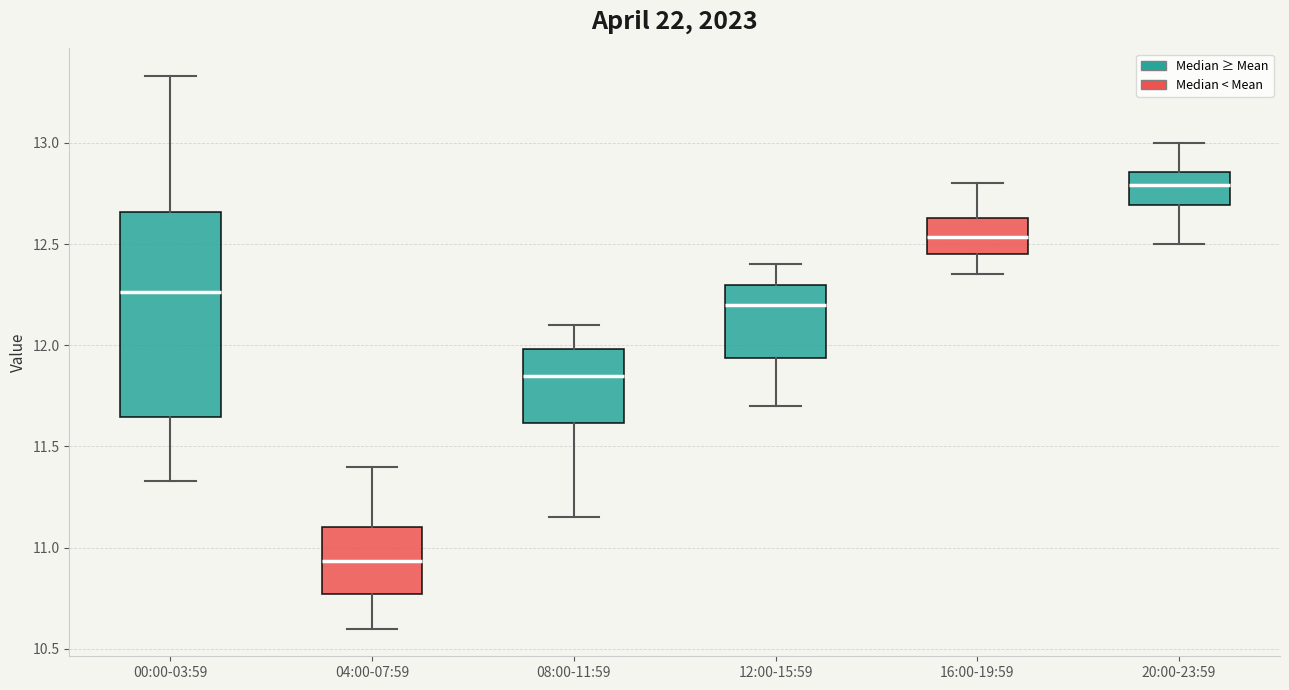

Which box has the highest median line?

20:00-23:59